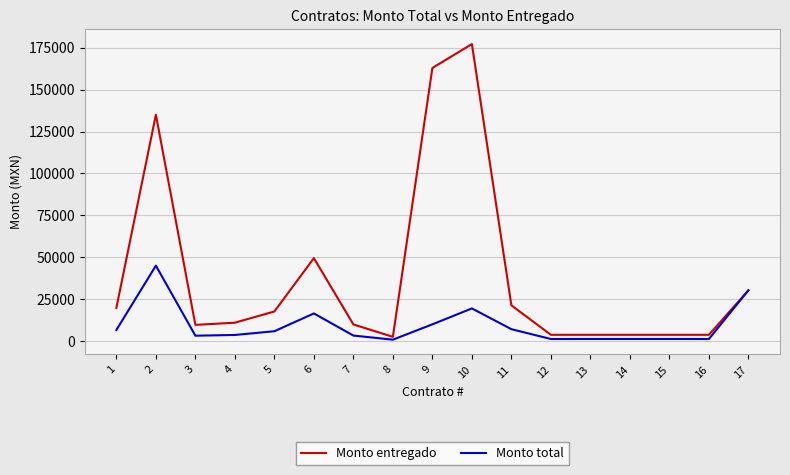

Which category has the highest value in the Monto total series?

2